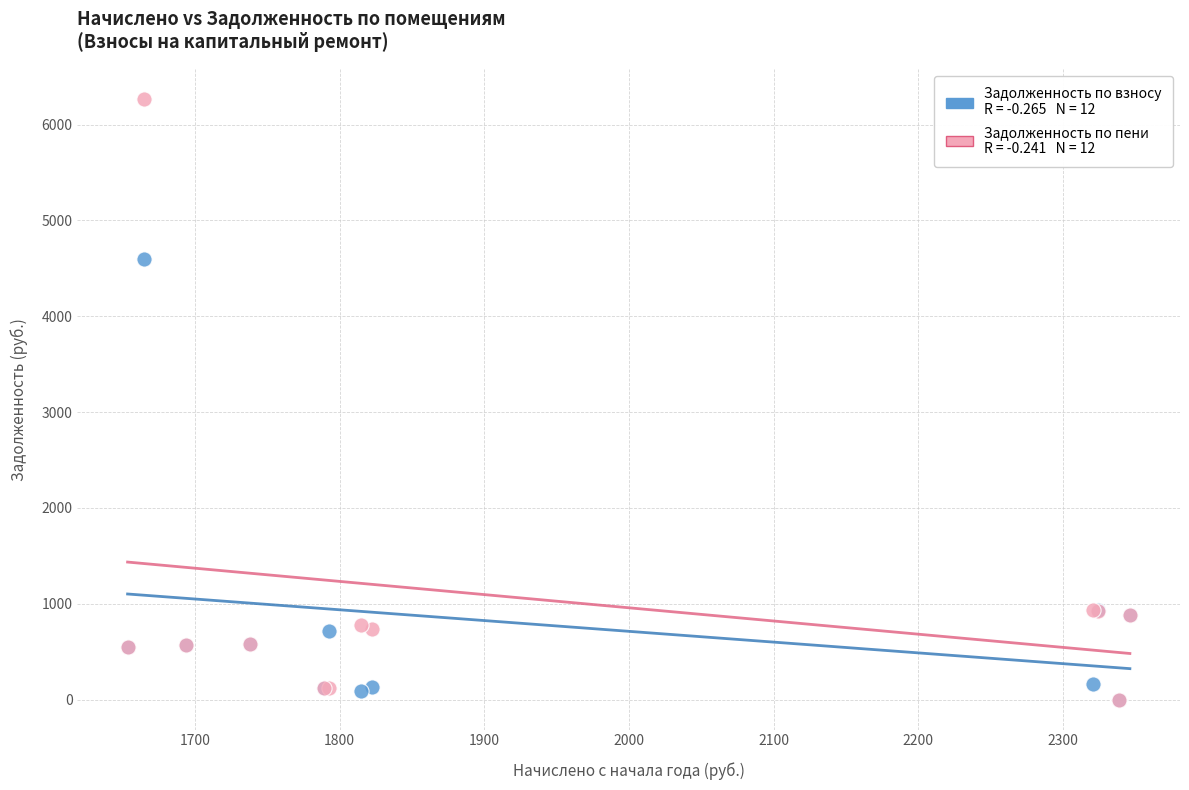

Across all series, what Y value is closest to 3133?

4603.3